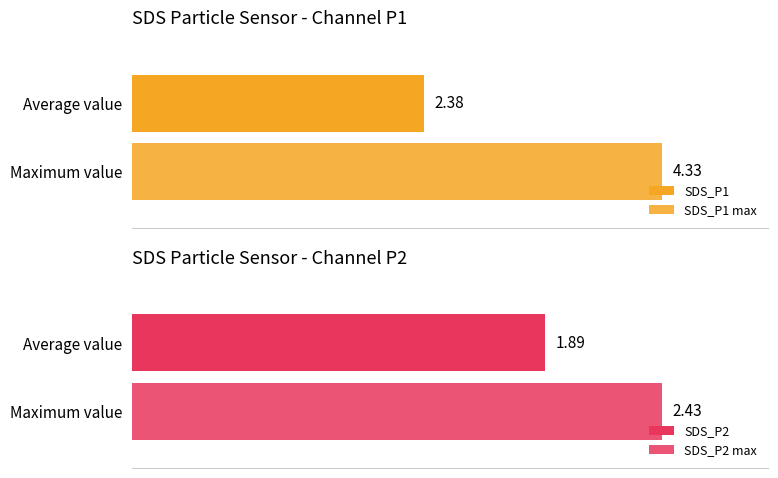

The value of SDS_P2 at 04:38 is 2.8. True or false?

False